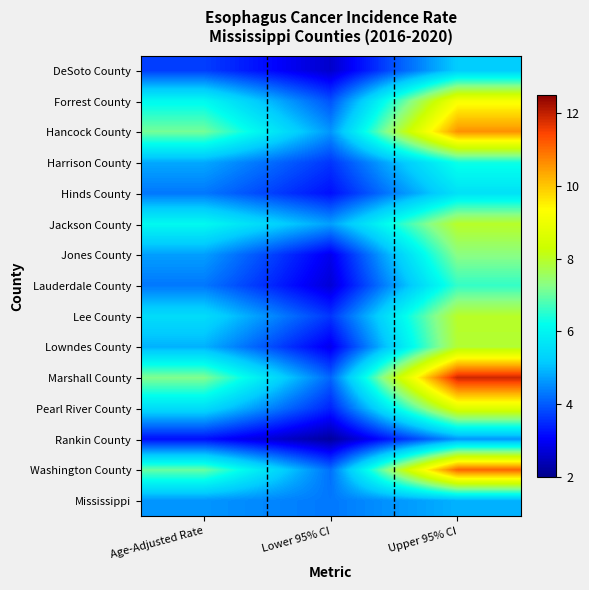

Rank the series at Upper 95% CI from lowest to highest value.

Rankin County, Mississippi, DeSoto County, Hinds County, Harrison County, Lauderdale County, Jones County, Lowndes County, Jackson County, Lee County, Pearl River County, Forrest County, Hancock County, Washington County, Marshall County